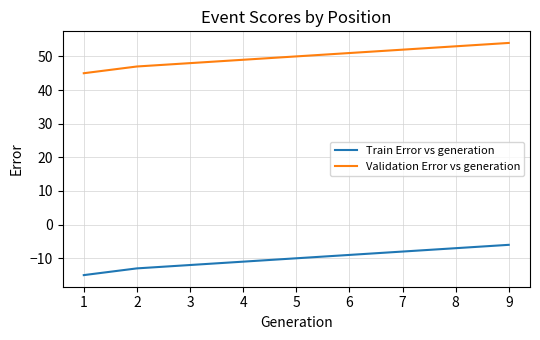

What is the total value across all series at 1?

30